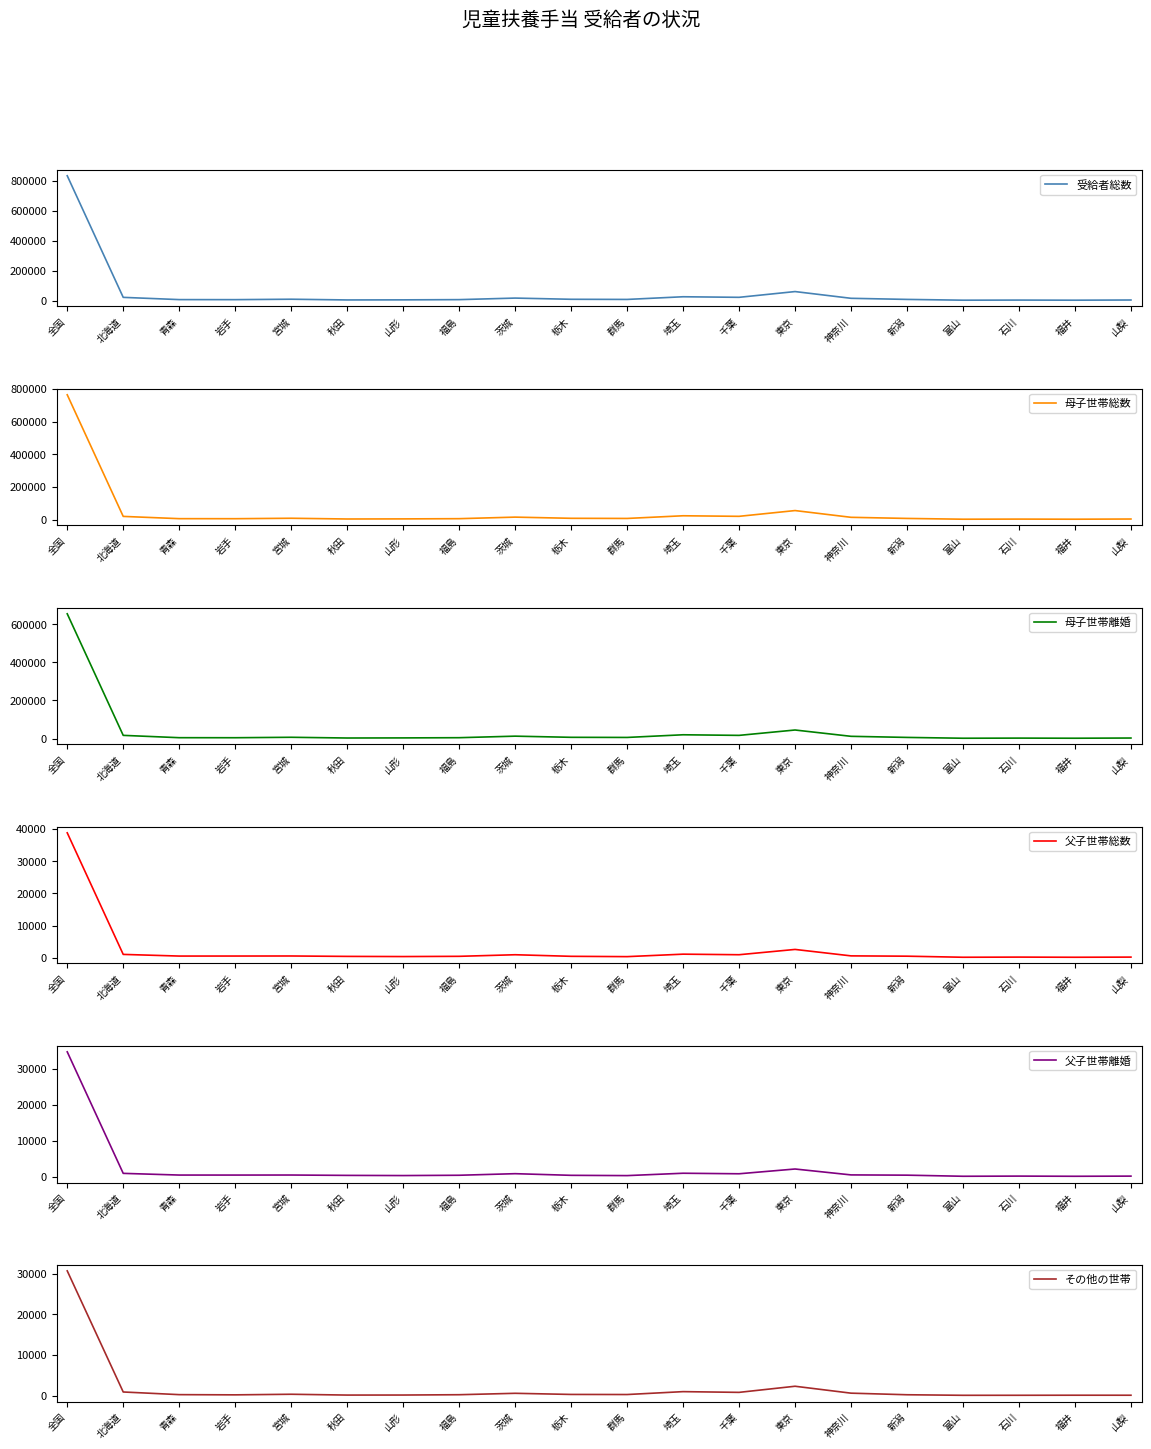

What is the sum of the 母子世帯離婚 values at 宮城 and 福島?

12270